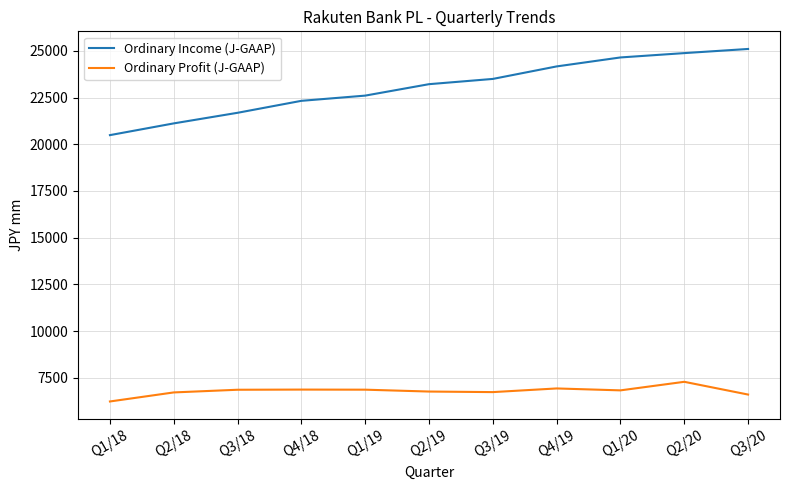

How many distinct data groups are displayed?

2